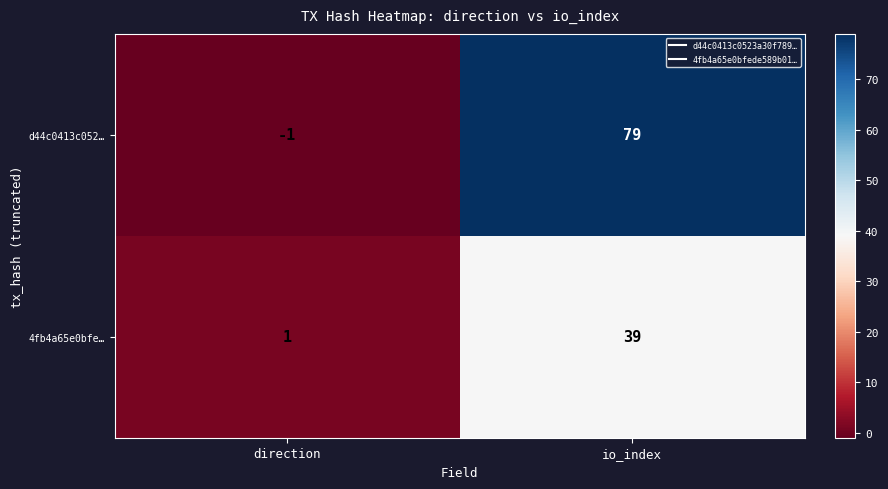

True or false: 4fb4a65e0bfe… has a value of 1 at direction.

True